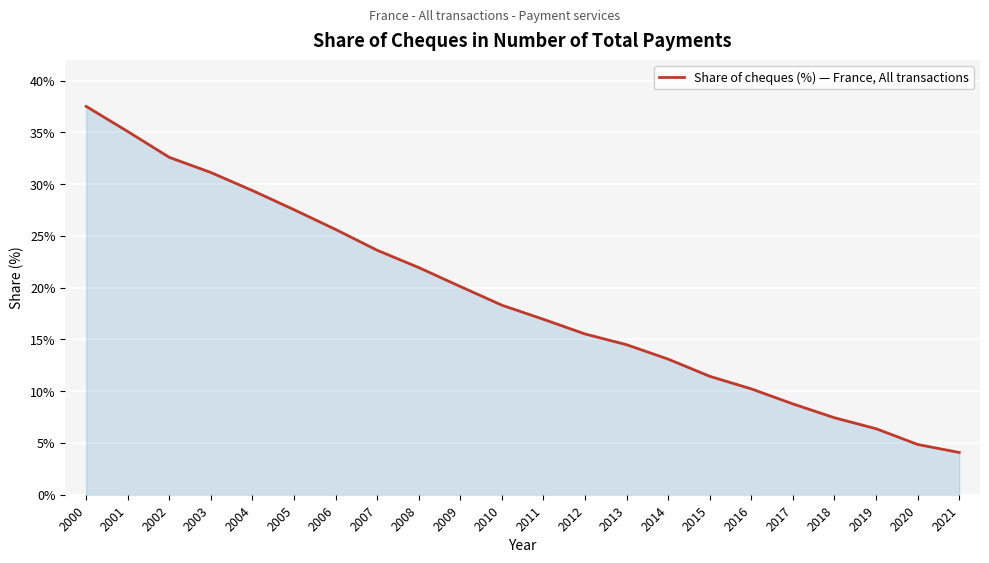

What is the sum of the values at 2021 and 2007?

27.7